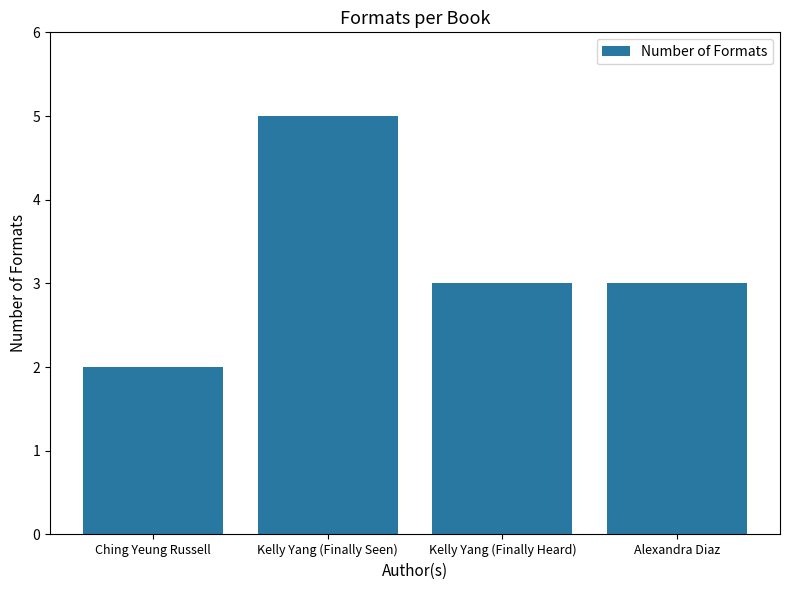

What is the ratio of the value at Kelly Yang (Finally Seen) to the value at Alexandra Diaz?

1.7